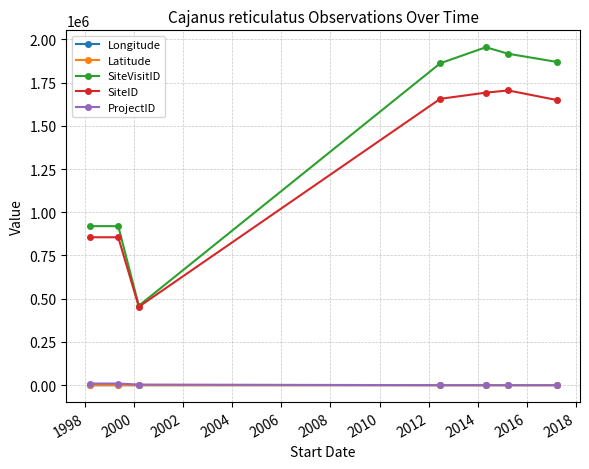

What is the lowest value of the ProjectID series?

82.0